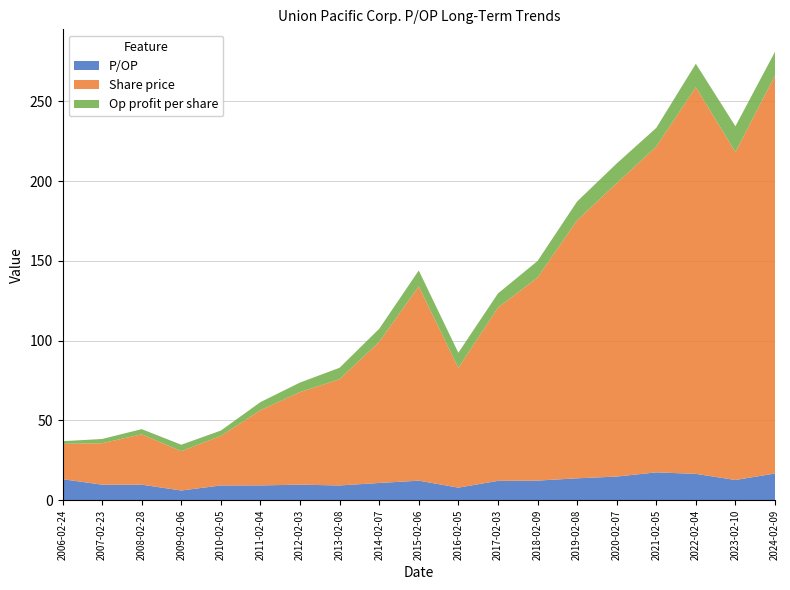

Reading left to right, what are all the values shown in this chart?

P/OP: 2006-02-24=13.2	2007-02-23=9.8	2008-02-28=9.8	2009-02-06=6.1	2010-02-05=9.2	2011-02-04=9.3	2012-02-03=9.7	2013-02-08=9.3	2014-02-07=10.8	2015-02-06=12.3	2016-02-05=7.9	2017-02-03=12.1	2018-02-09=12.3	2019-02-08=13.7	2020-02-07=14.8	2021-02-05=17.5	2022-02-04=16.5	2023-02-10=12.7	2024-02-09=16.8
Share price: 2006-02-24=22.1	2007-02-23=26.0	2008-02-28=31.6	2009-02-06=24.6	2010-02-05=31.1	2011-02-04=47.1	2012-02-03=58.1	2013-02-08=66.6	2014-02-07=88.5	2015-02-06=121.8	2016-02-05=75.0	2017-02-03=108.5	2018-02-09=127.3	2019-02-08=161.7	2020-02-07=183.8	2021-02-05=204.2	2022-02-04=242.4	2023-02-10=205.5	2024-02-09=249.4
Op profit per share: 2006-02-24=1.7	2007-02-23=2.7	2008-02-28=3.2	2009-02-06=4.0	2010-02-05=3.4	2011-02-04=5.1	2012-02-03=6.0	2013-02-08=7.2	2014-02-07=8.2	2015-02-06=9.9	2016-02-05=9.5	2017-02-03=8.9	2018-02-09=10.3	2019-02-08=11.8	2020-02-07=12.4	2021-02-05=11.7	2022-02-04=14.7	2023-02-10=16.2	2024-02-09=14.9